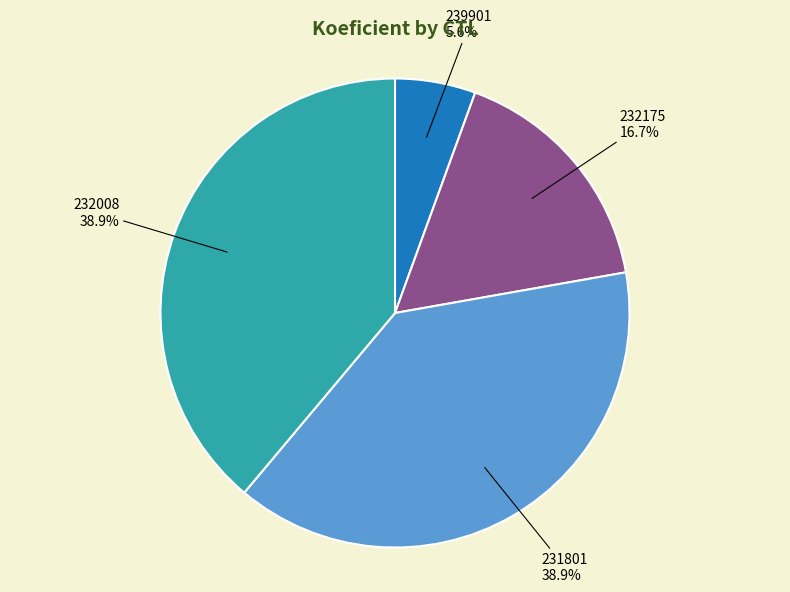

To the nearest percent, what portion does 232175 represent?

17%